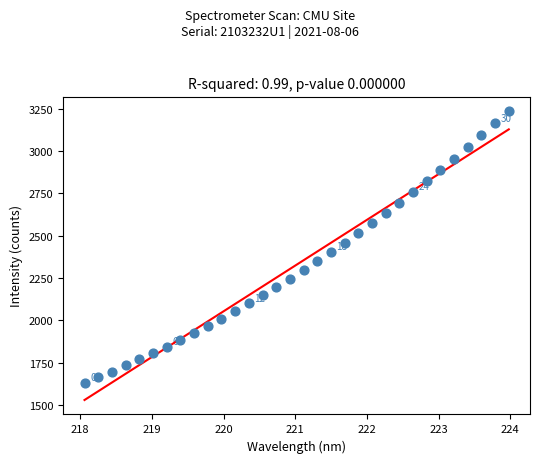

What is the range of X values (max minus min)?

5.9